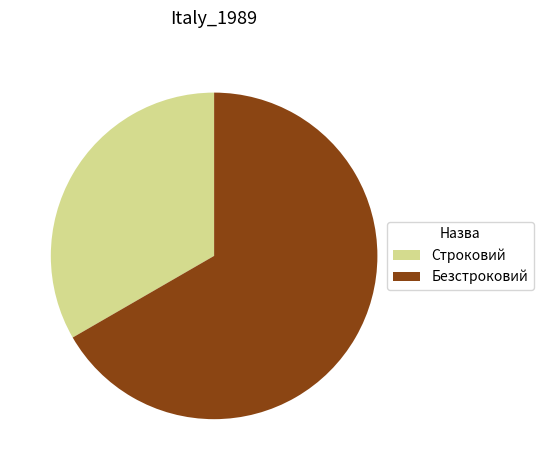

Between Строковий and Безстроковий, which is larger?

Безстроковий